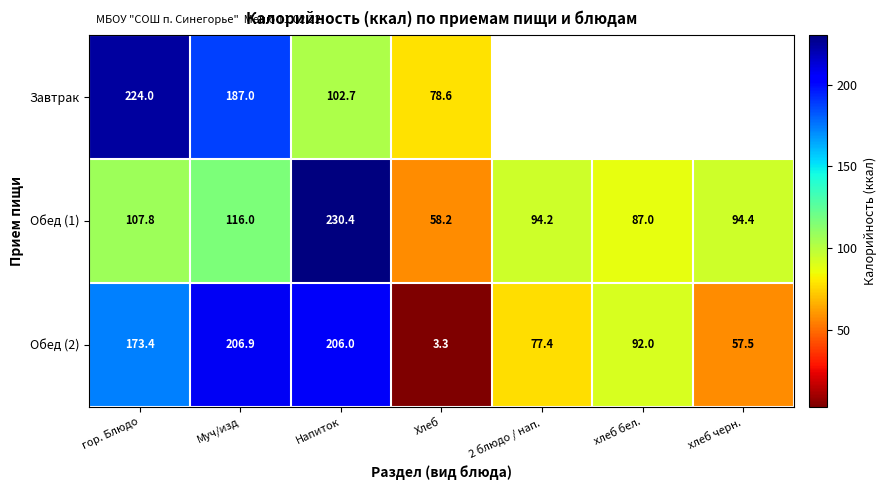

At how many categories does at least one series exceed 111?

3